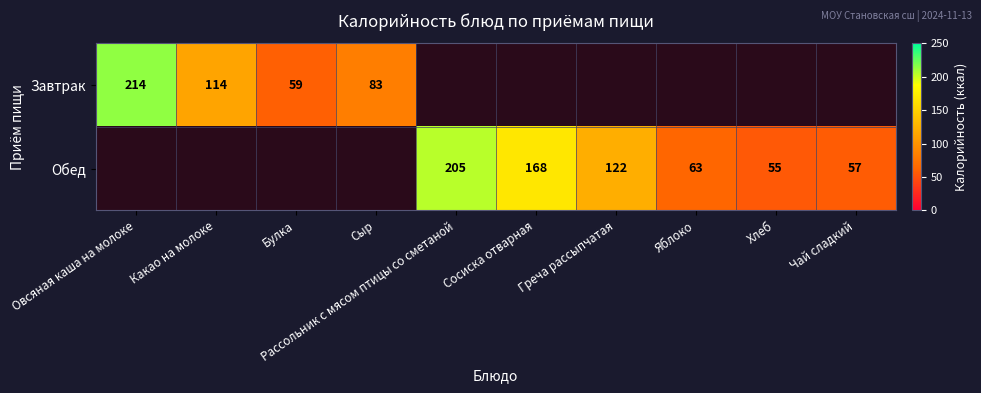

True or false: Обед has a value of 205 at Рассольник с мясом птицы со сметаной.

True